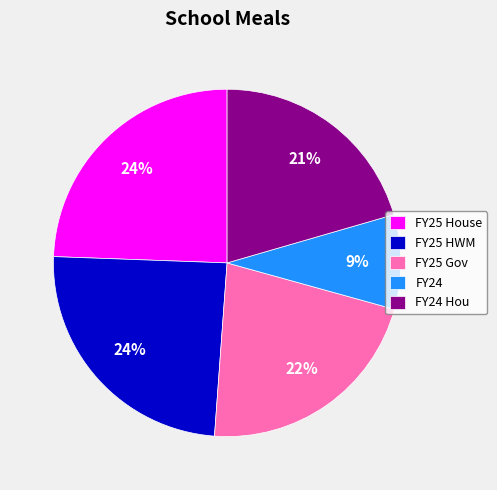

How many segments does this pie chart have?

5